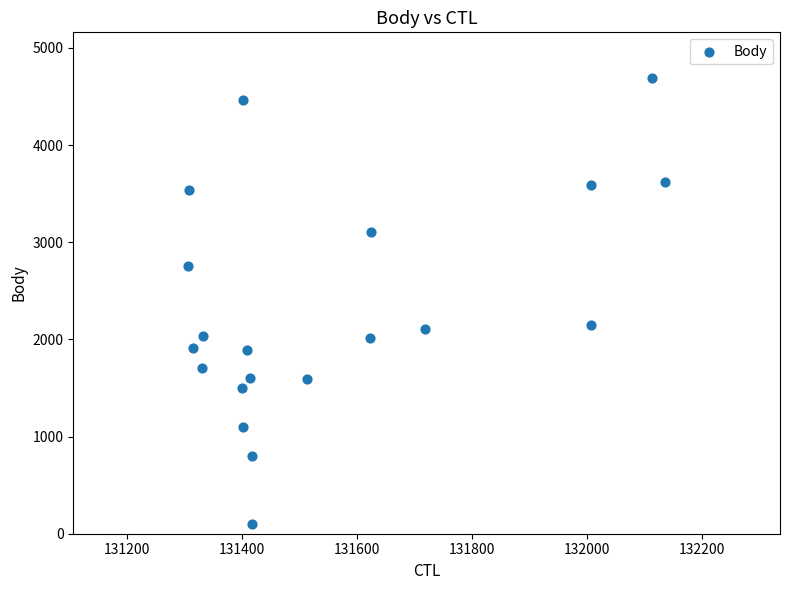

What is the range of Y values (max minus min)?

4591